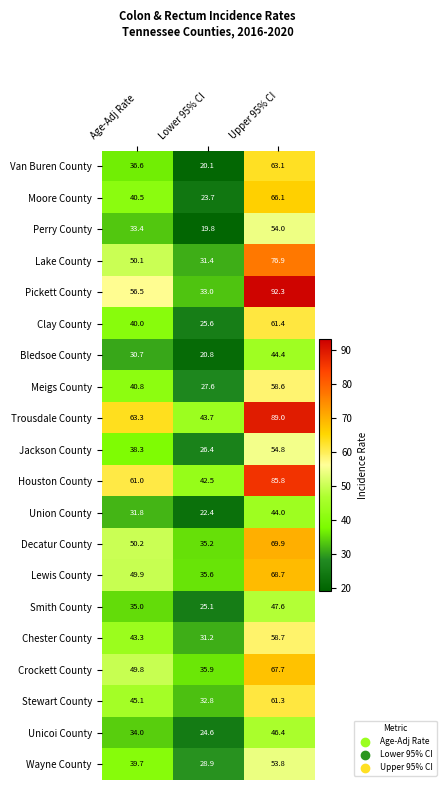

What is the smallest value displayed?

19.8